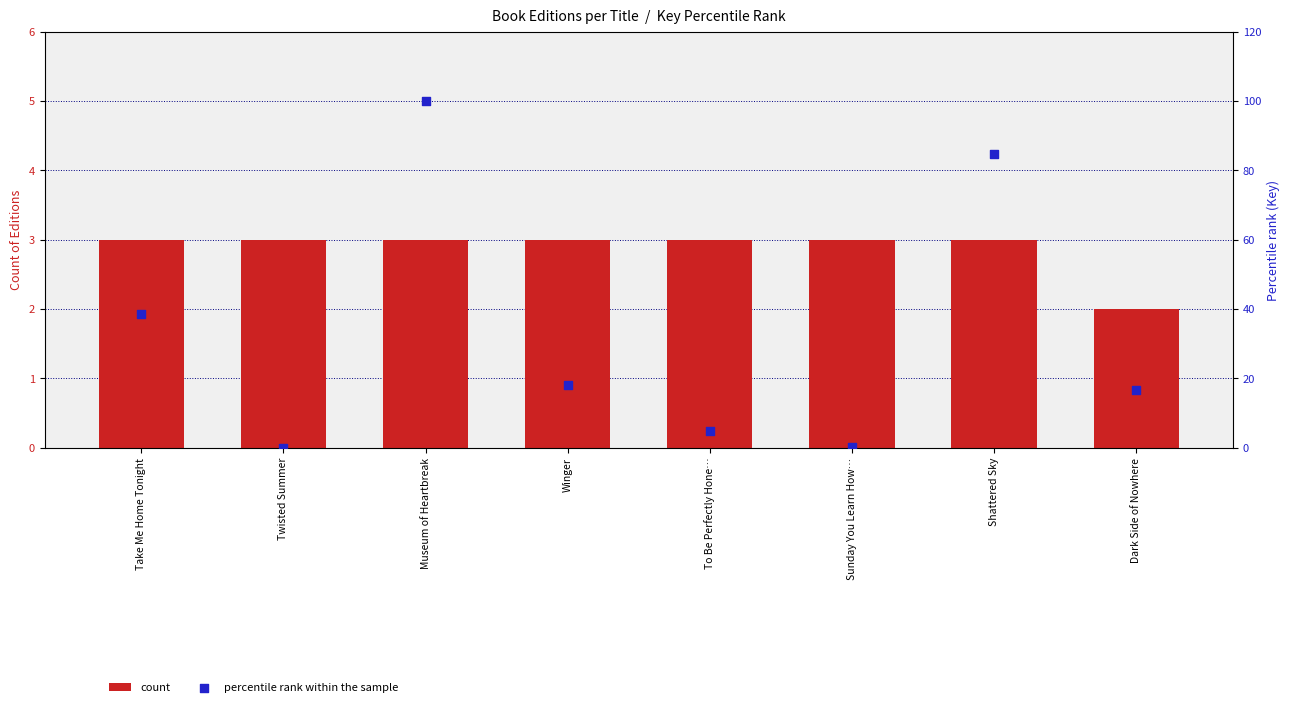

What is the total value across all series at Shattered Sky?

87.7